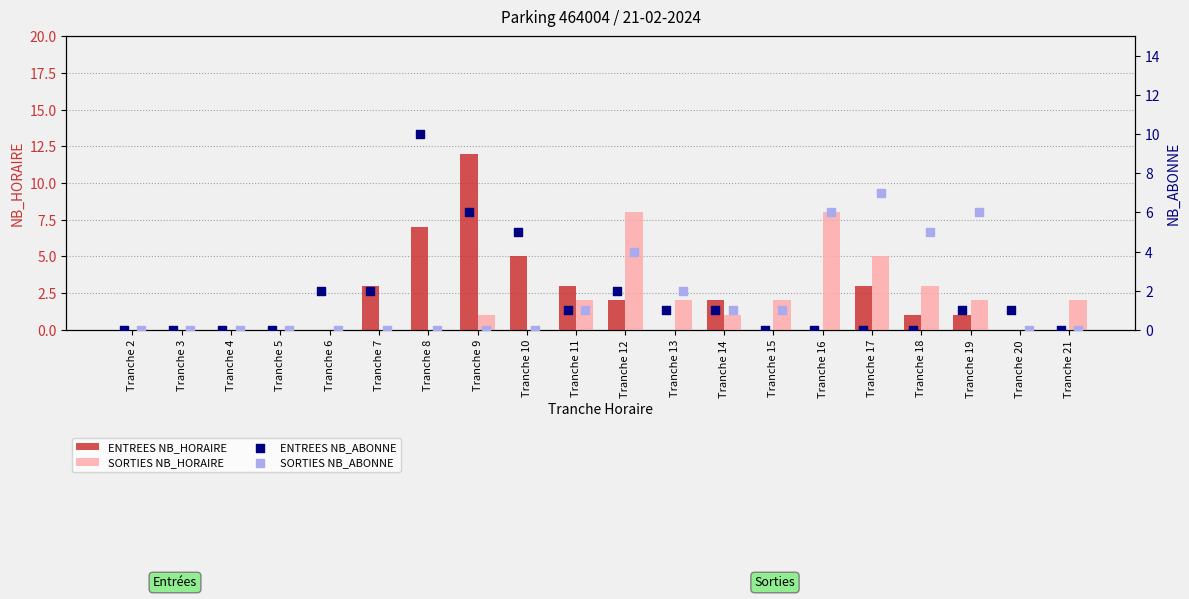

Which series contains the lowest Y value?

ENTREES NB_HORAIRE